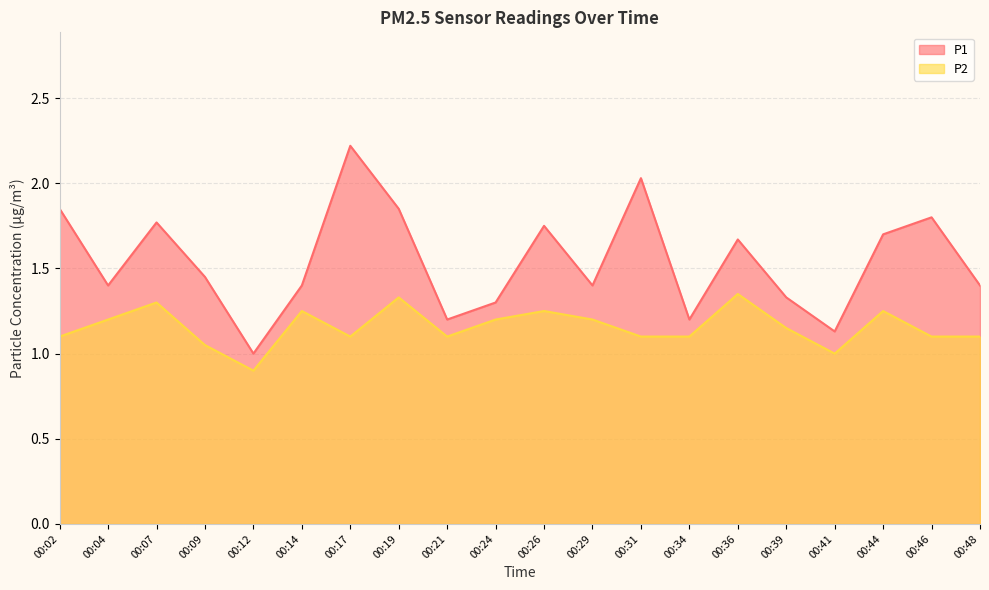

What is the difference between the second highest and second lowest values in the P2 series?

0.3